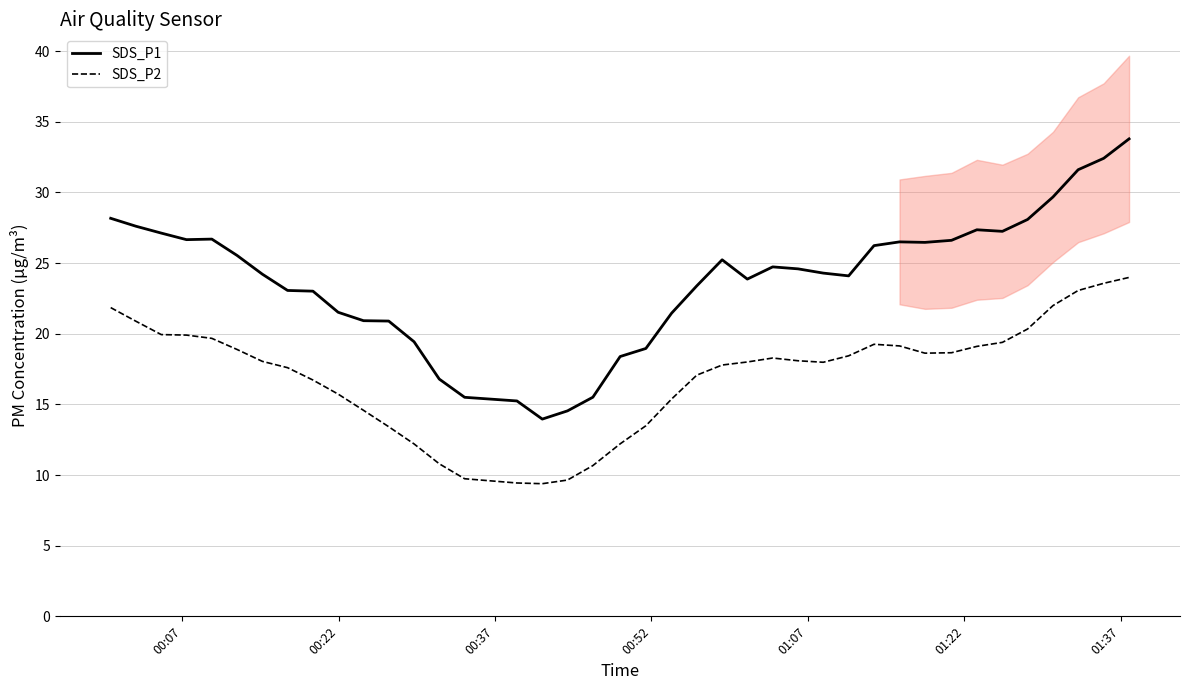

Is this an area chart (filled region under the line)?

No